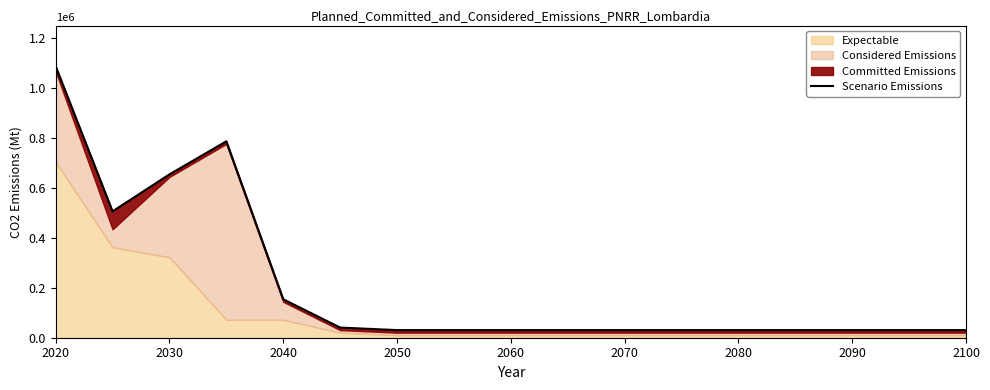

Where does the data first go above 40688?

2020